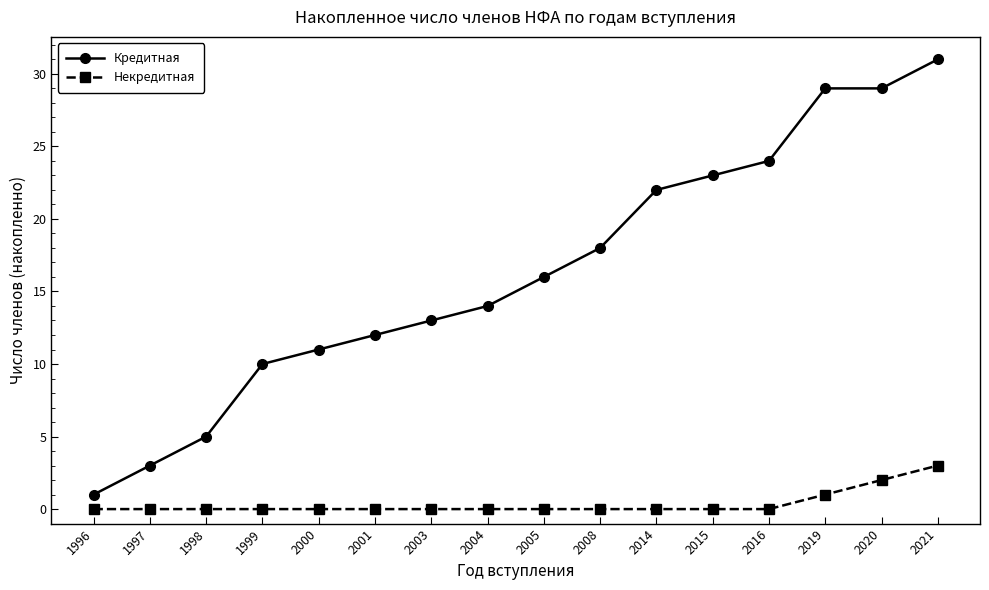

Which category has the highest value across all series?

2021